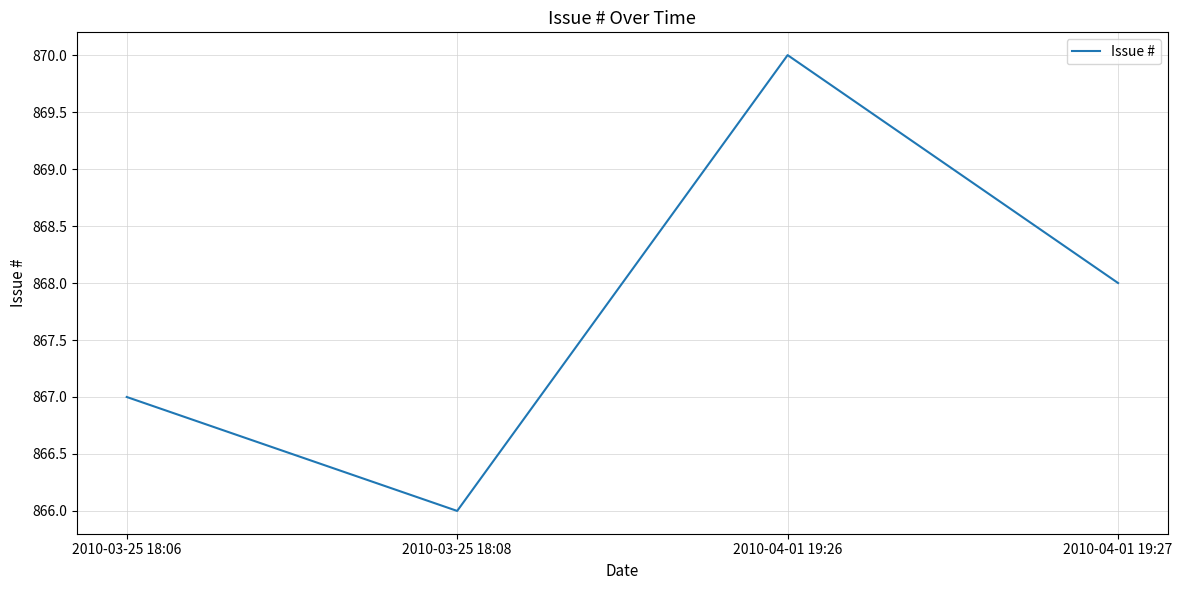

Where is the data nearest to the value 868?

2010-04-01 19:27